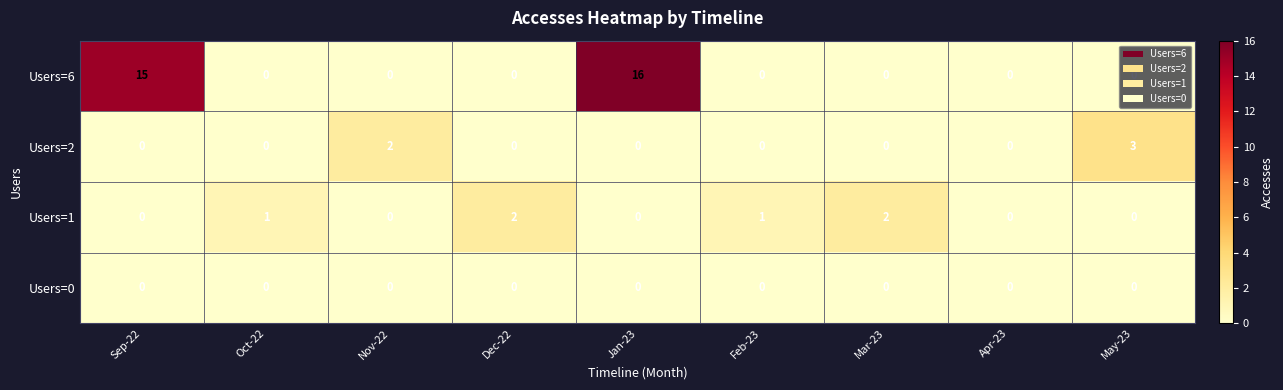

What is the spread (max minus min) of values at Feb-23?

1